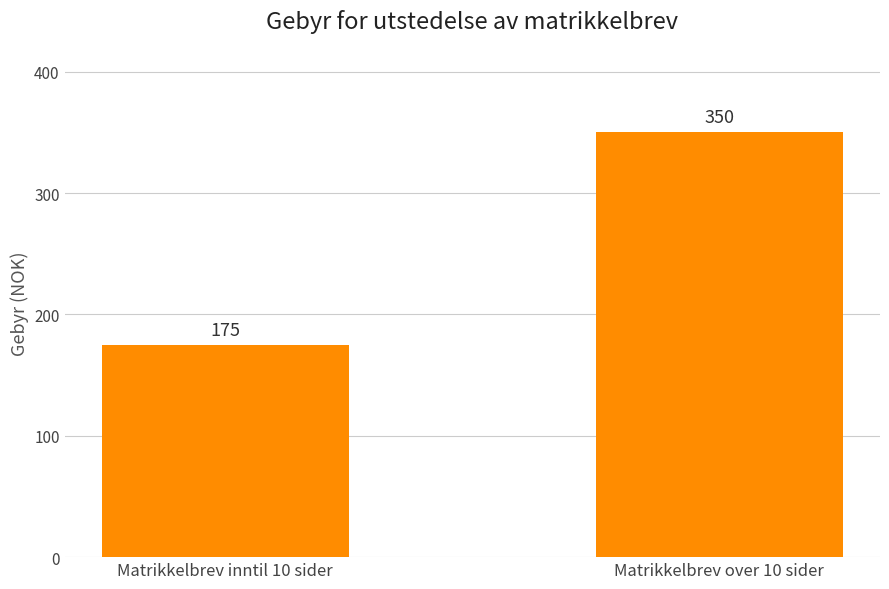

True or false: the data shows 175 at Matrikkelbrev inntil 10 sider.

True